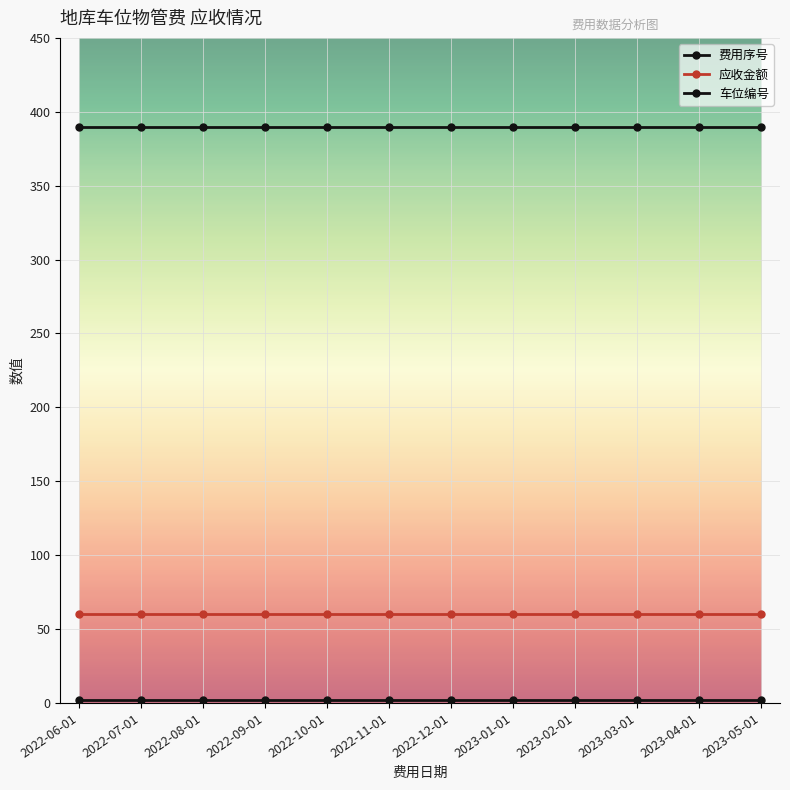

How many categories are shown in the chart?

12